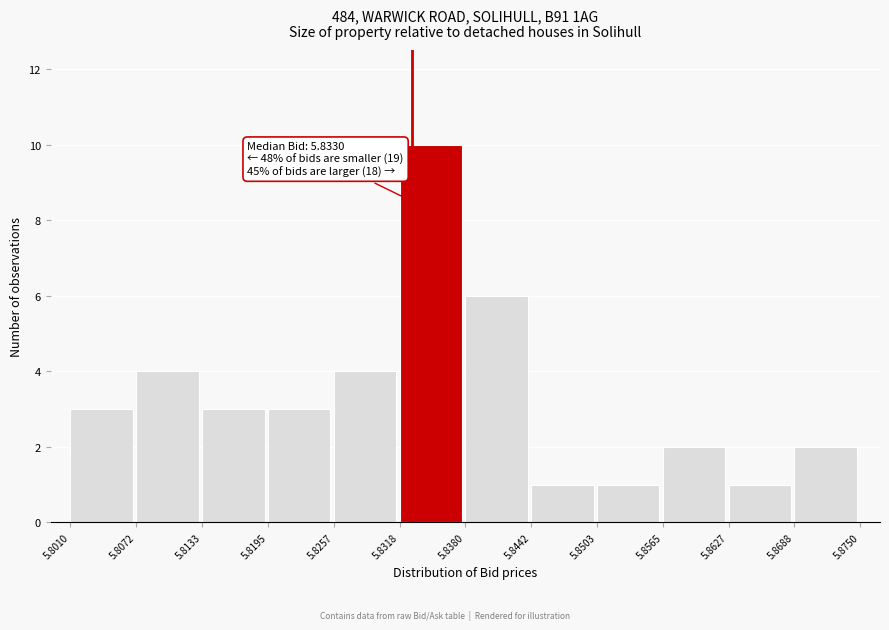

Over which range of the x-axis is the bar tallest?

5.8318 to 5.8380